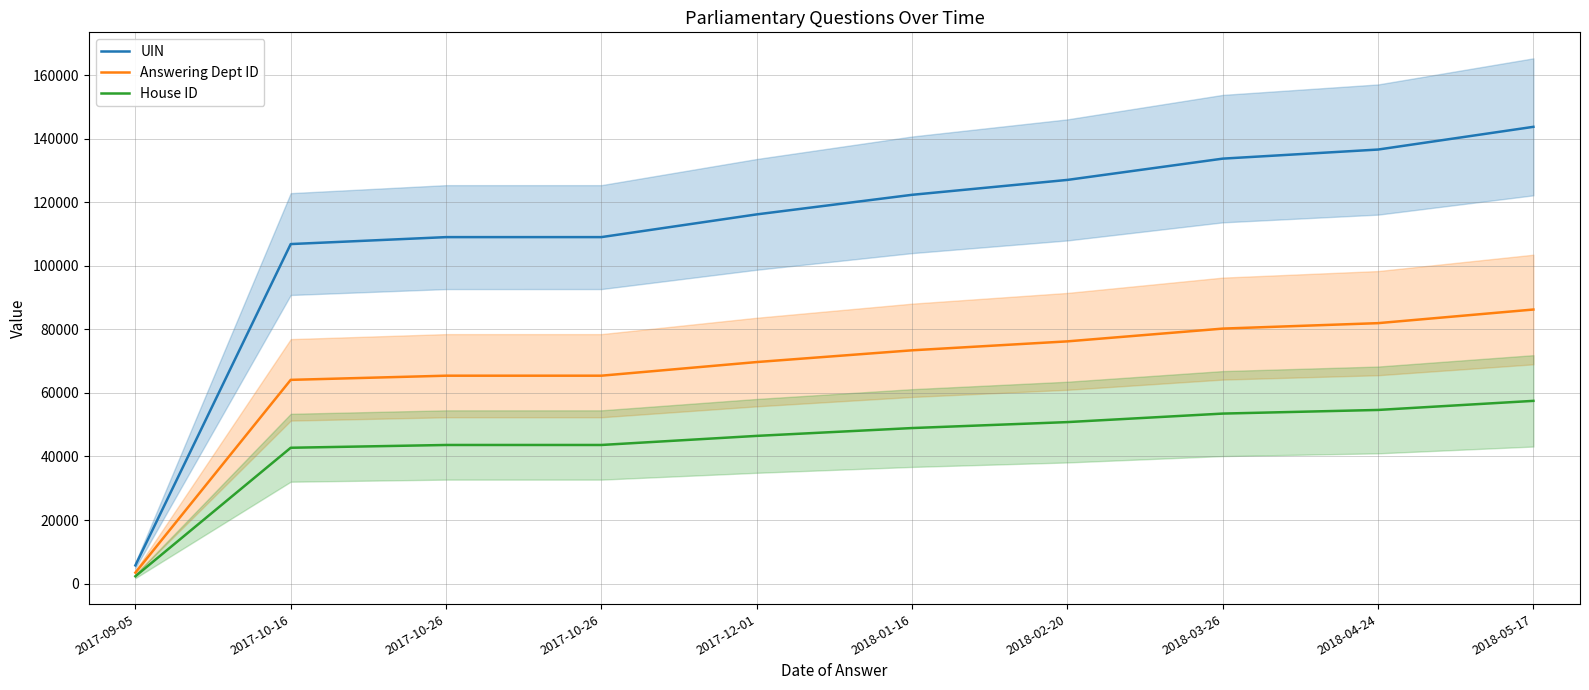

Is it true that Answering Dept ID equals 73425.6 at 2018-01-16?

True